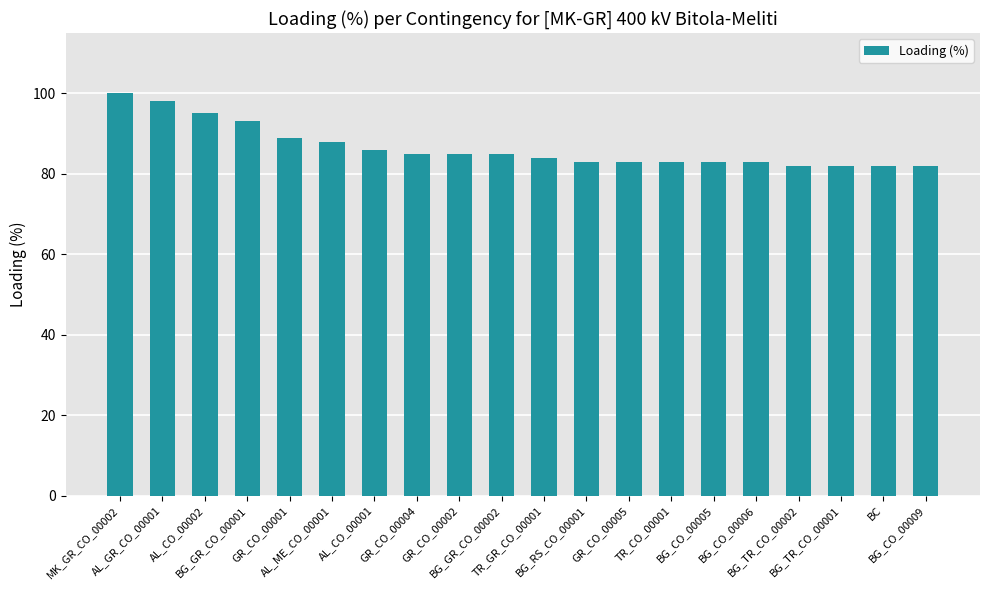

What is the average value?

87